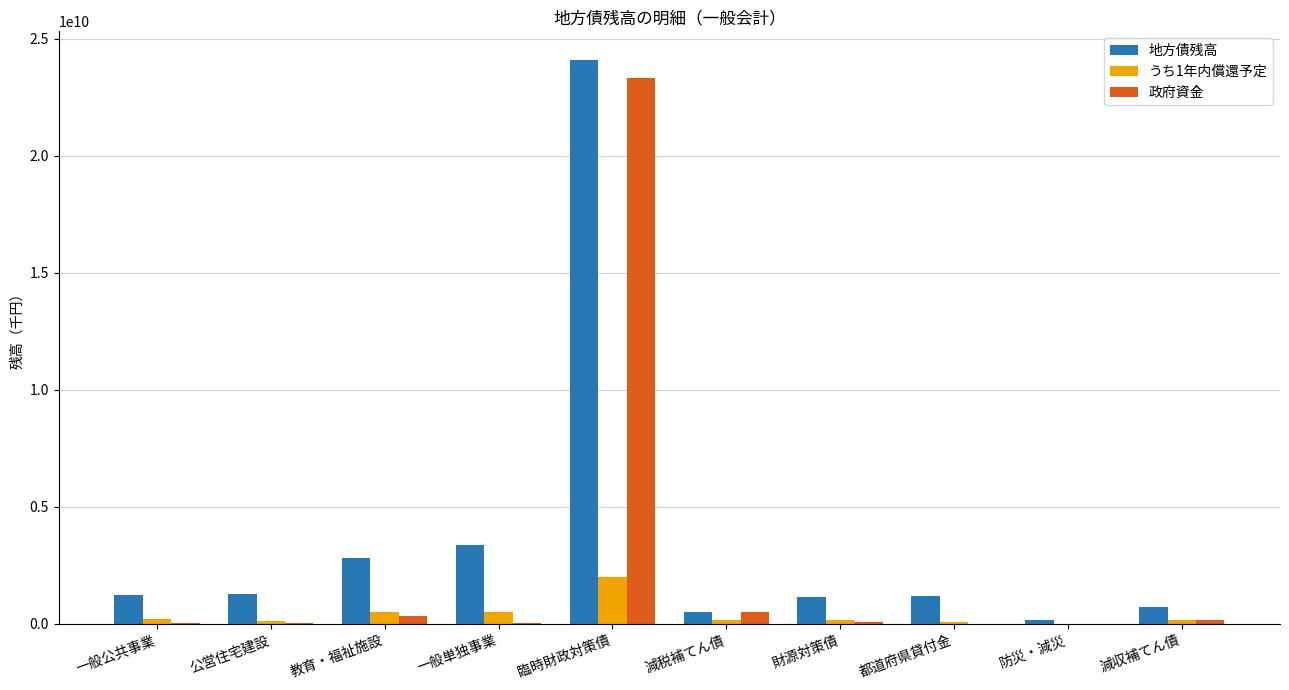

What is the sum of the 政府資金 values at 減税補てん債 and 一般単独事業?

552974846